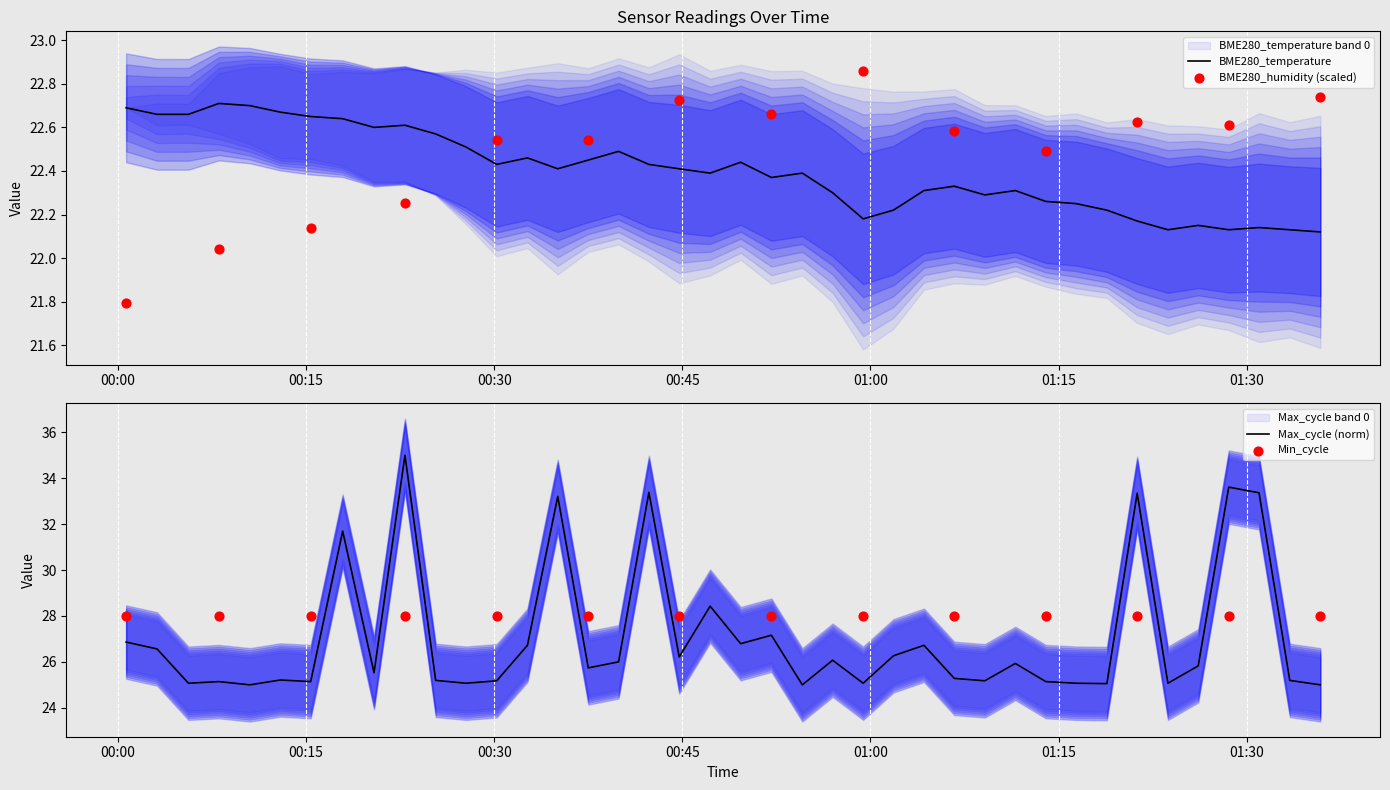

What is the total value across all series at 2022/07/24 00:05:37?

47.7